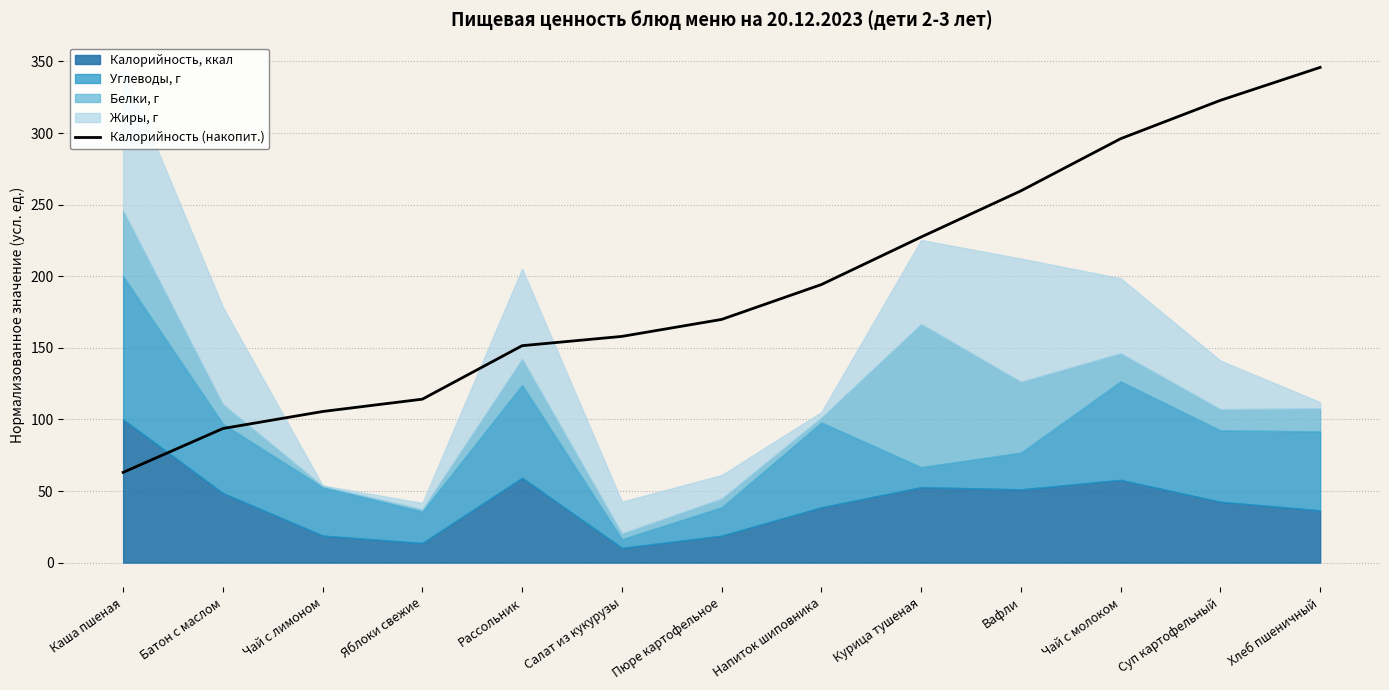

Is it true that the value at Хлеб пшеничный is 345.8?

True